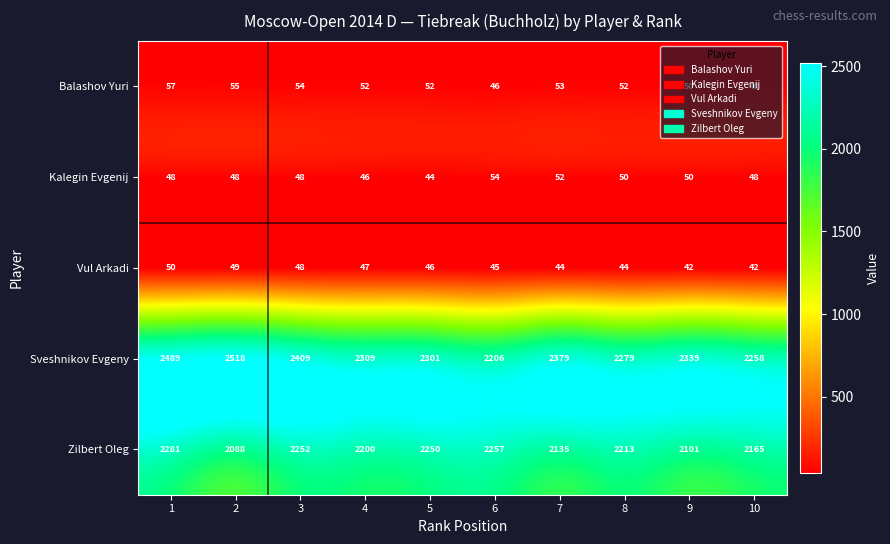

At which label is Vul Arkadi closest to 46?

5